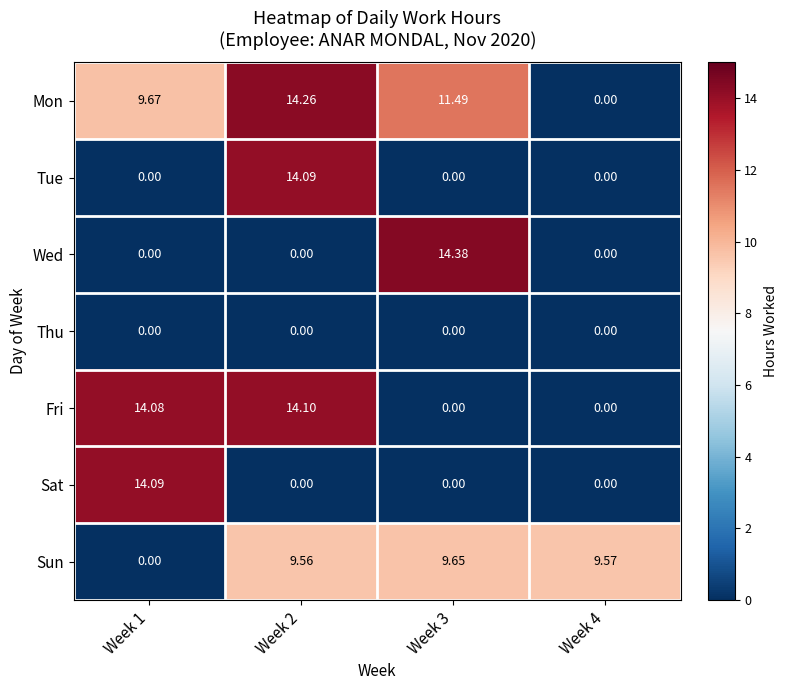

How many values in Sun are above zero?

3